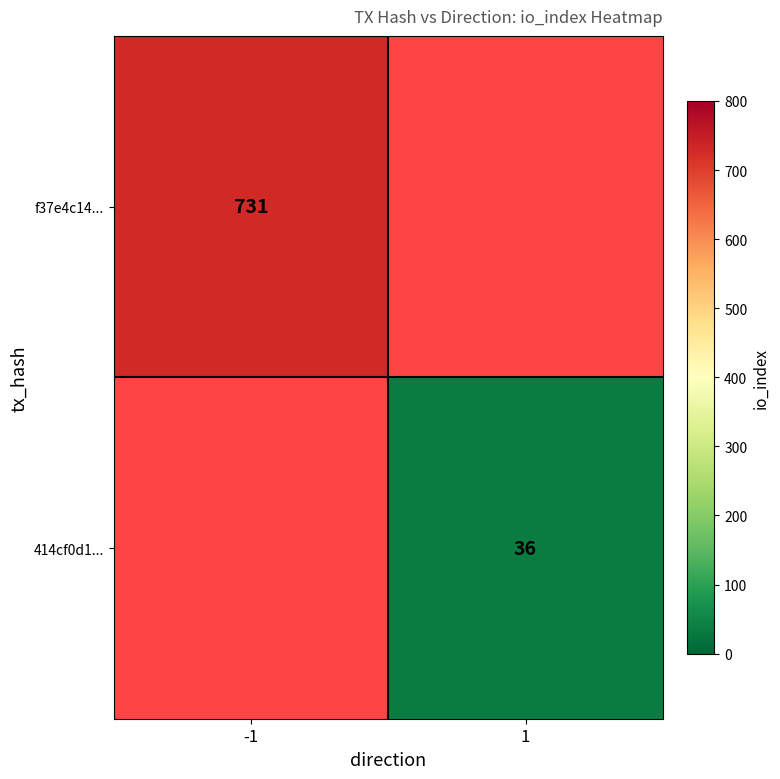

The 414cf0d1... series shows 36 at 1. True or false?

True